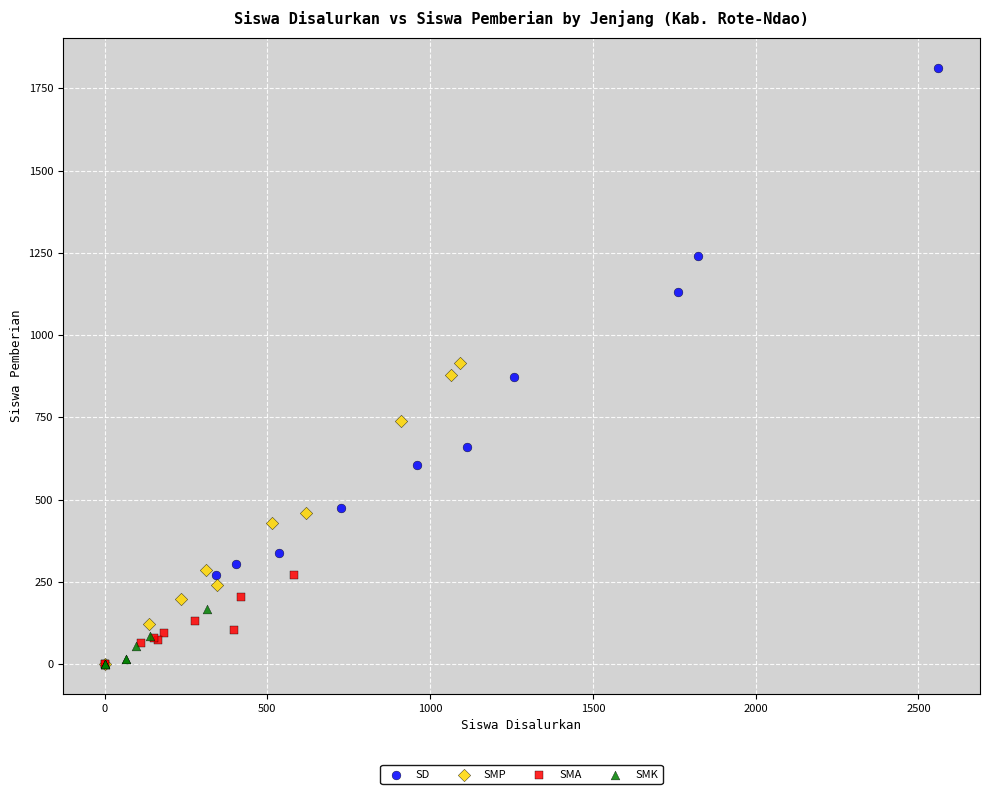

Which series has the largest Y range (max minus min)?

SD